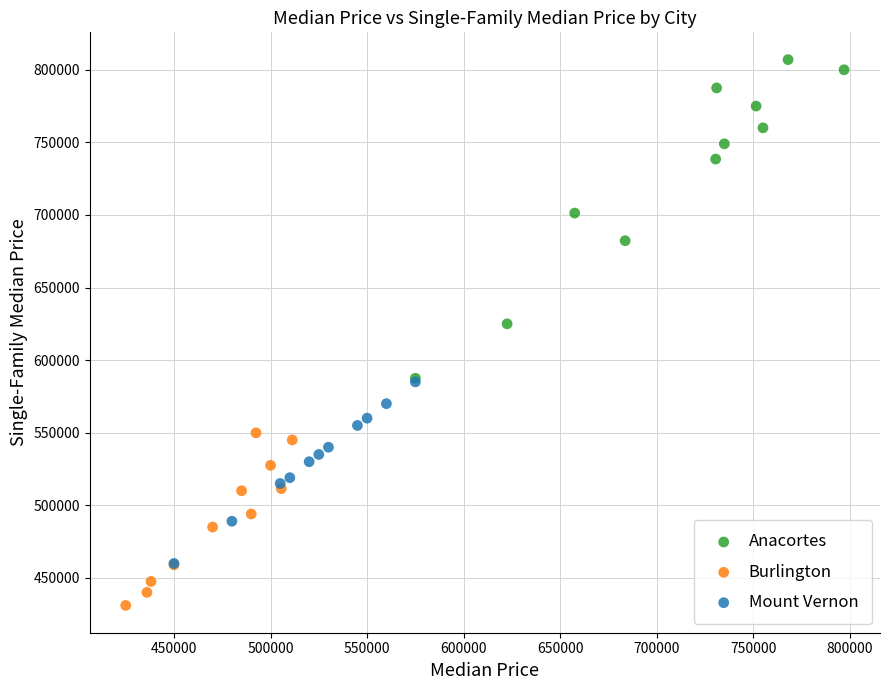

Which series has the largest Y range (max minus min)?

Anacortes